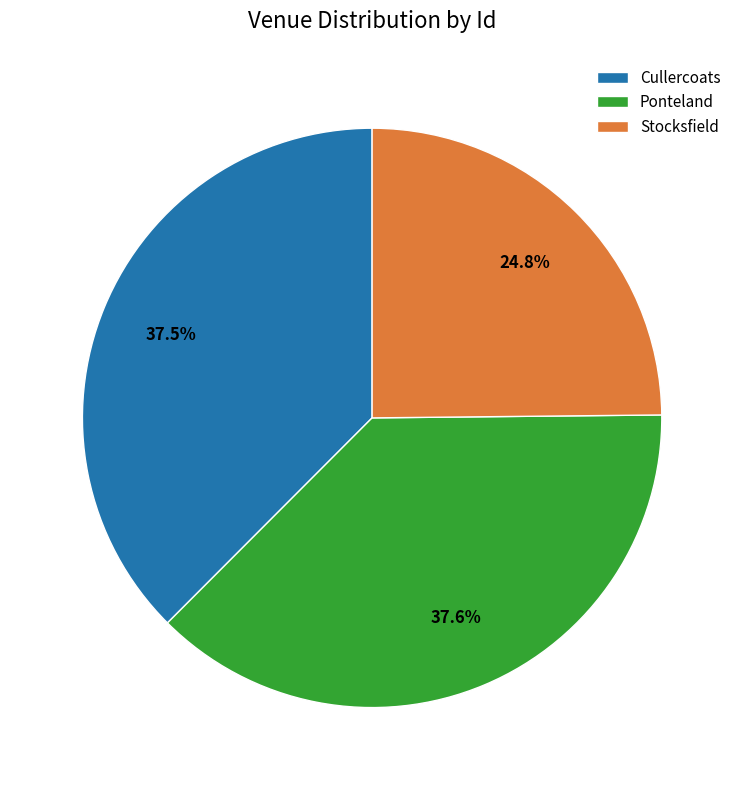

To the nearest percent, what is the difference between the largest and smallest slice percentages?

13%